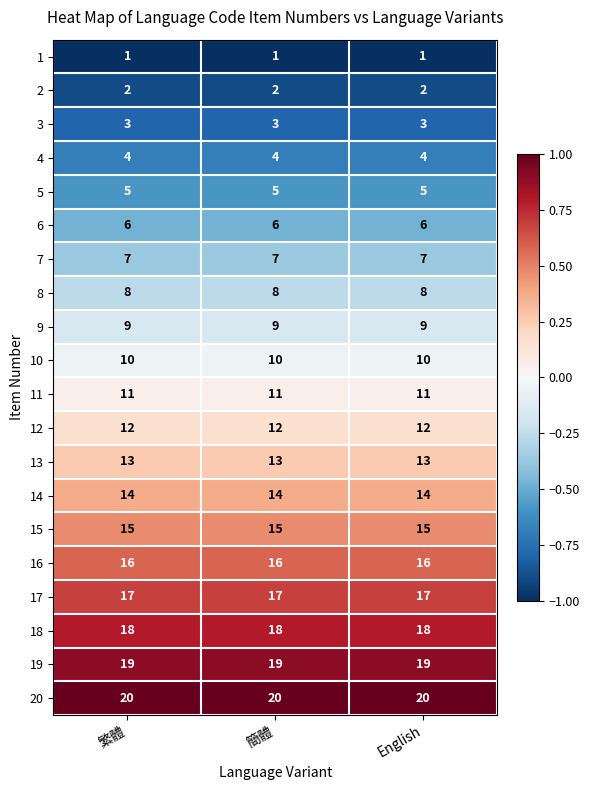

What is the spread (max minus min) of values at 繁體?

19